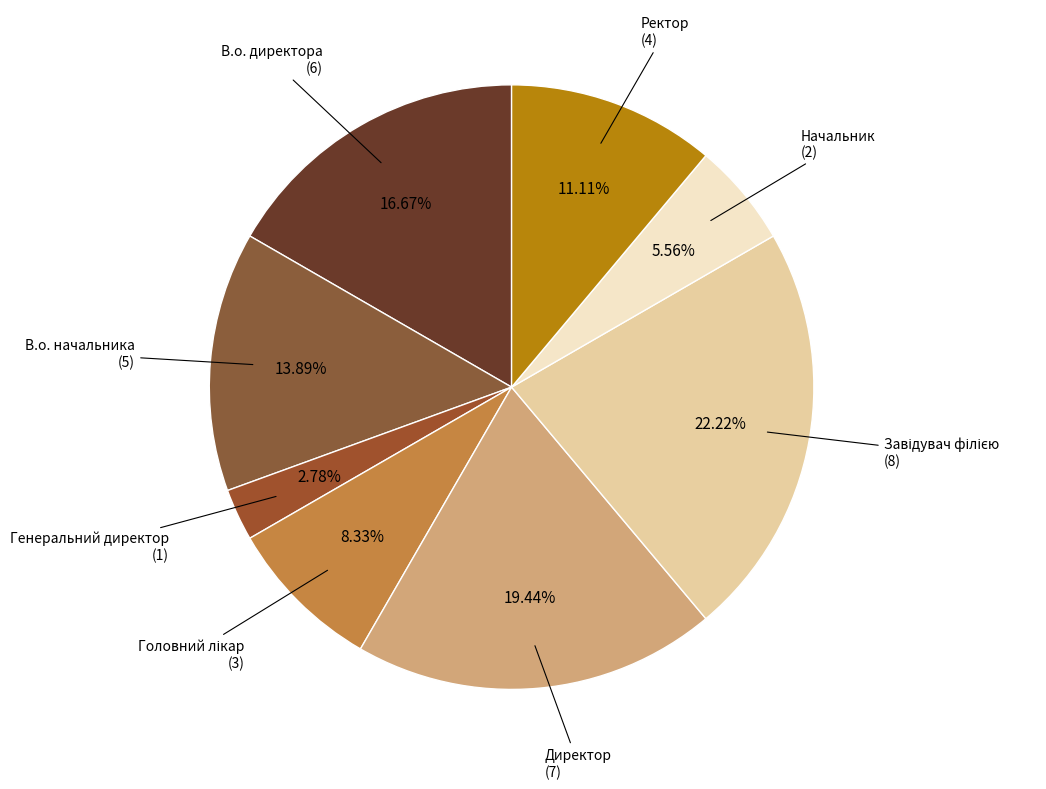

How many segments does this pie chart have?

8